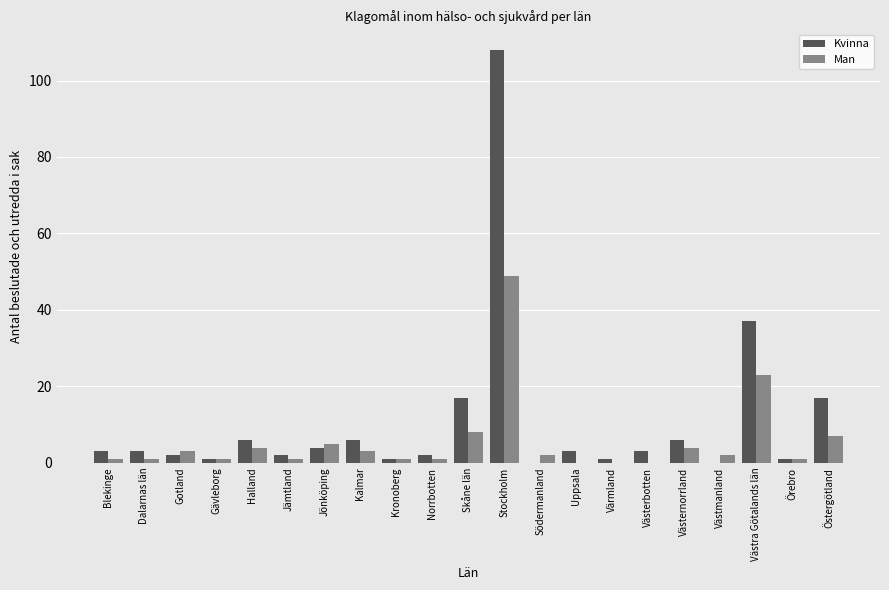

What is the total value across all series at Västmanland?

2